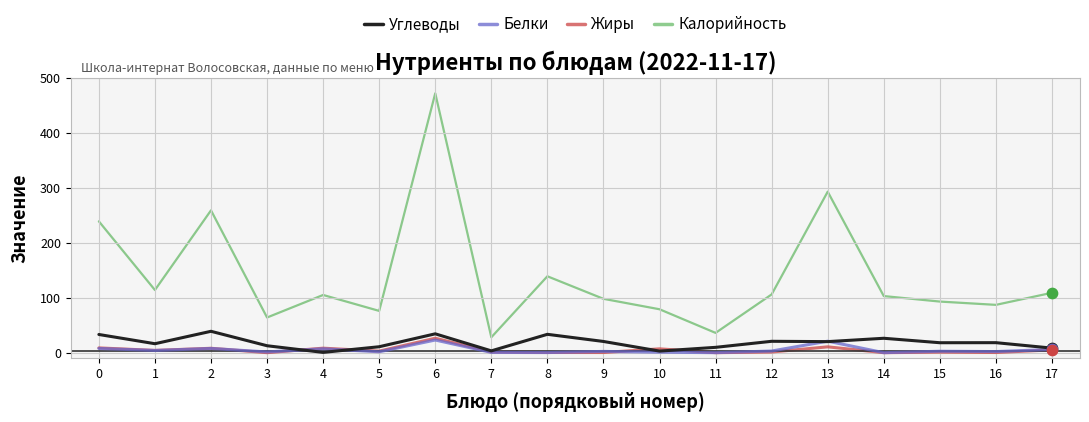

Which series changed the most between 1 and 6?

Калорийность